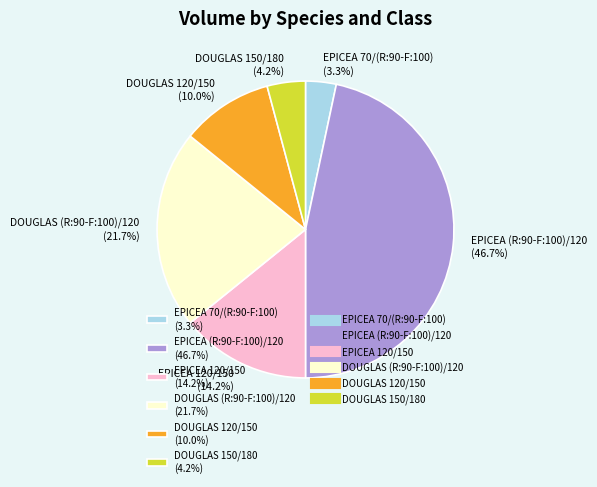

True or false: DOUGLAS (R:90-F:100)/120 accounts for 16% of the total.

False